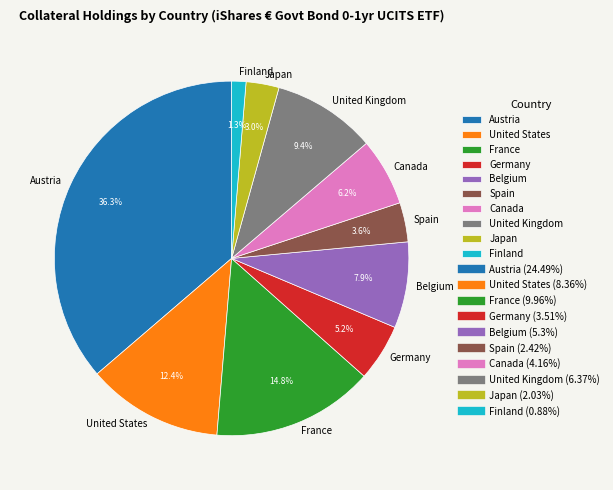

What percentage is NOT represented by Germany?

94.8%